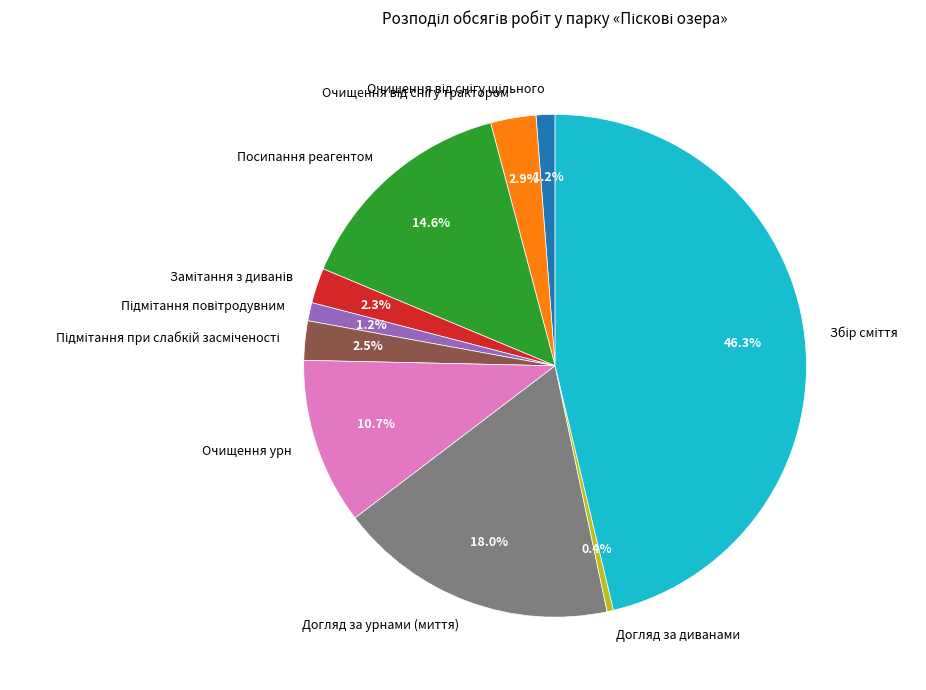

Which has a higher value, Догляд за диванами or Очищення урн?

Очищення урн